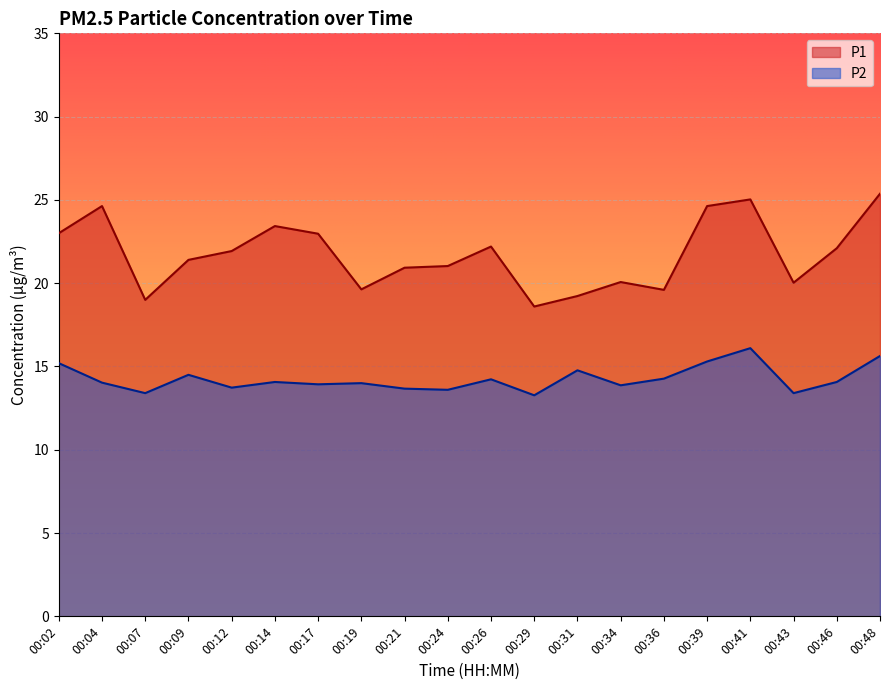

Is it true that P2 equals 18.3 at 00:12?

False